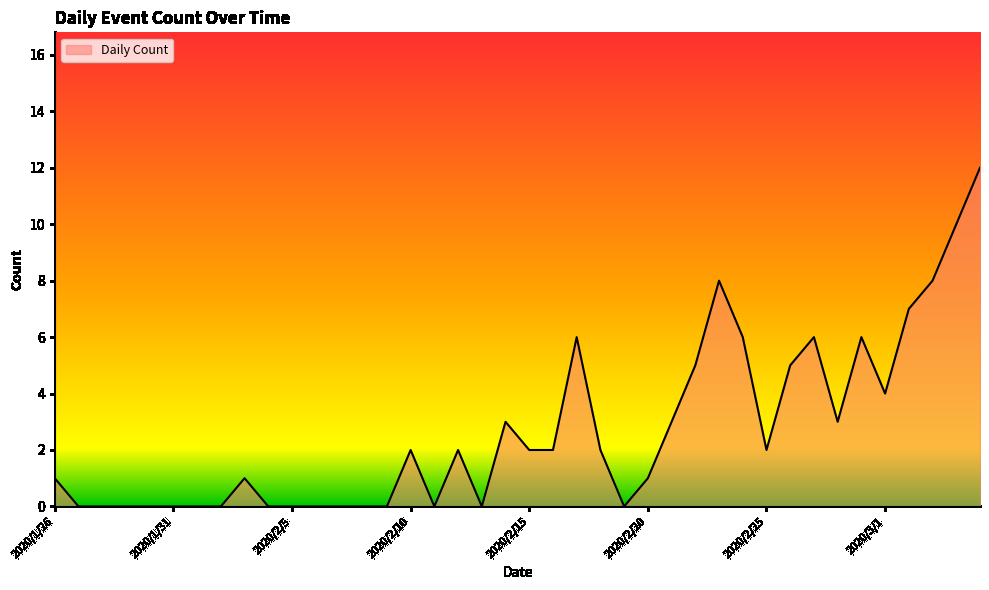

What is the maximum value shown in the chart?

12